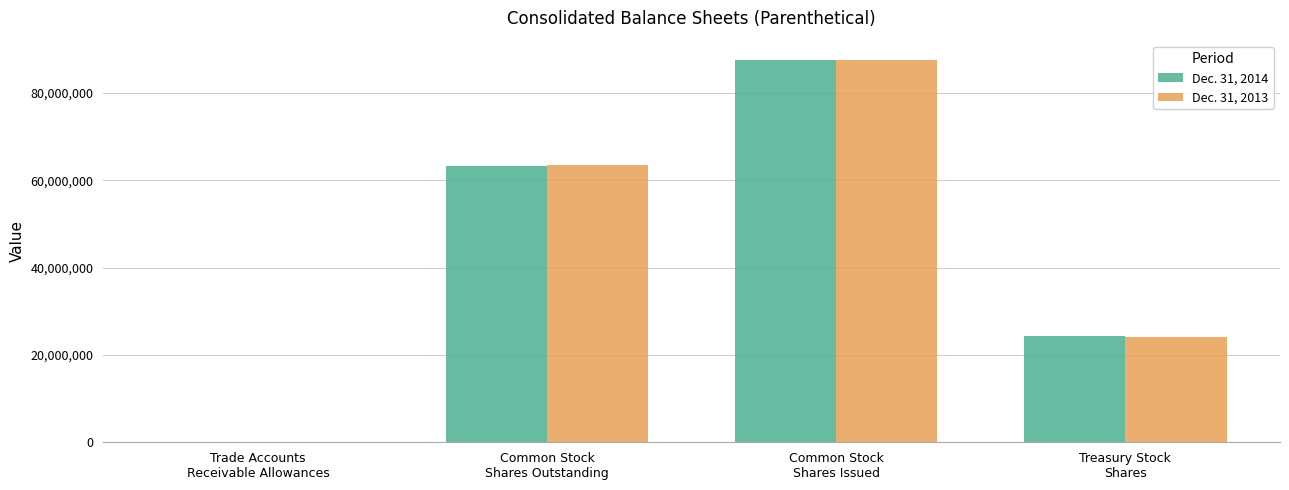

At which label is Dec. 31, 2014 closest to 43780872?

Common Stock
Shares Outstanding